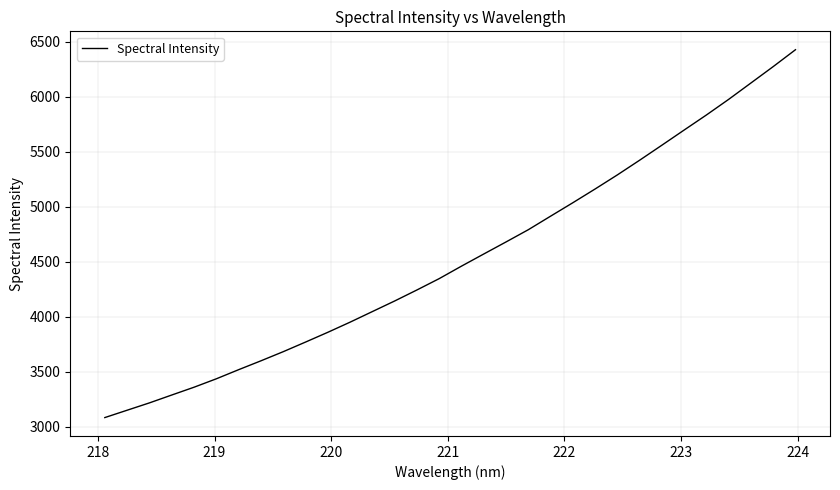

What is the difference between the maximum and minimum values?

3342.8